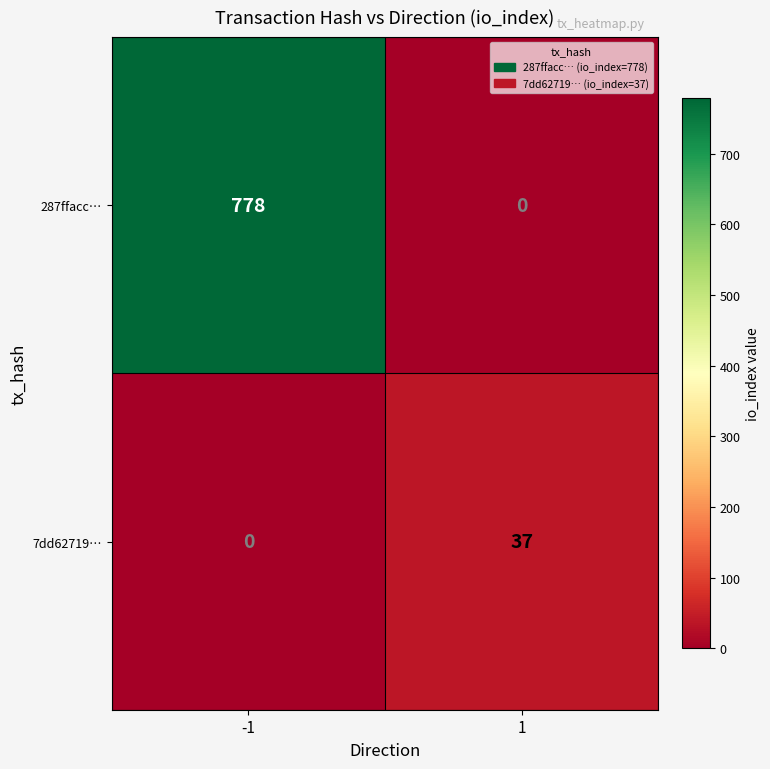

What is the sum of all 7dd62719… values?

37